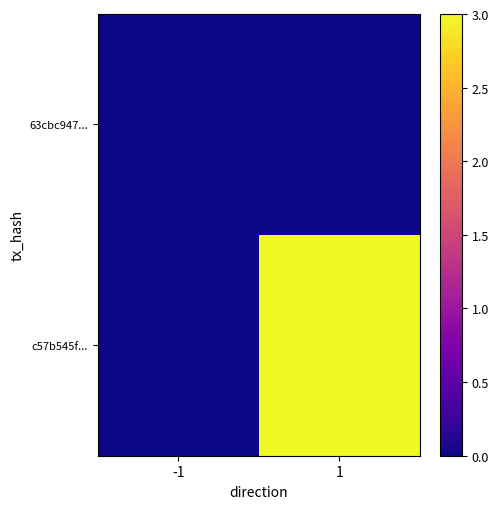

Reading left to right, list all the values displayed in this chart.

63cbc947...: -1=0	1=0
c57b545f...: -1=0	1=3